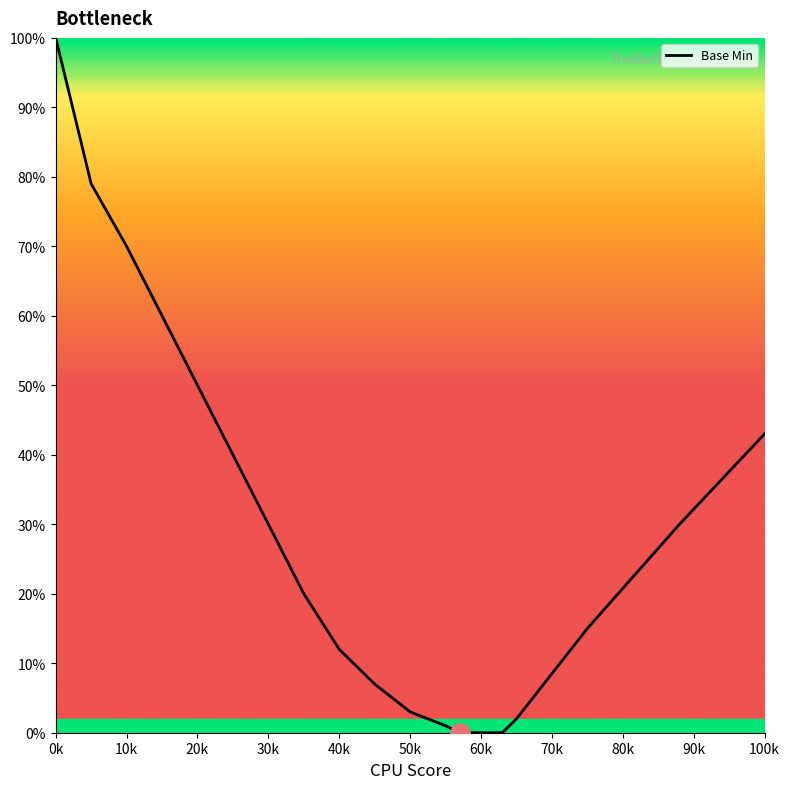

What is the difference between the maximum and minimum values?

100